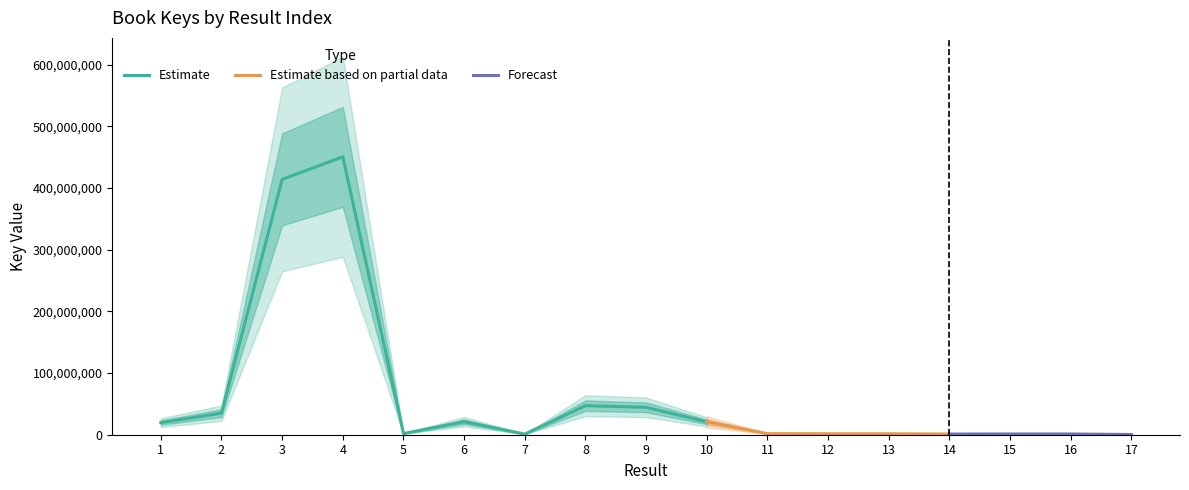

What is the value of the 10th point from the left?

20879048